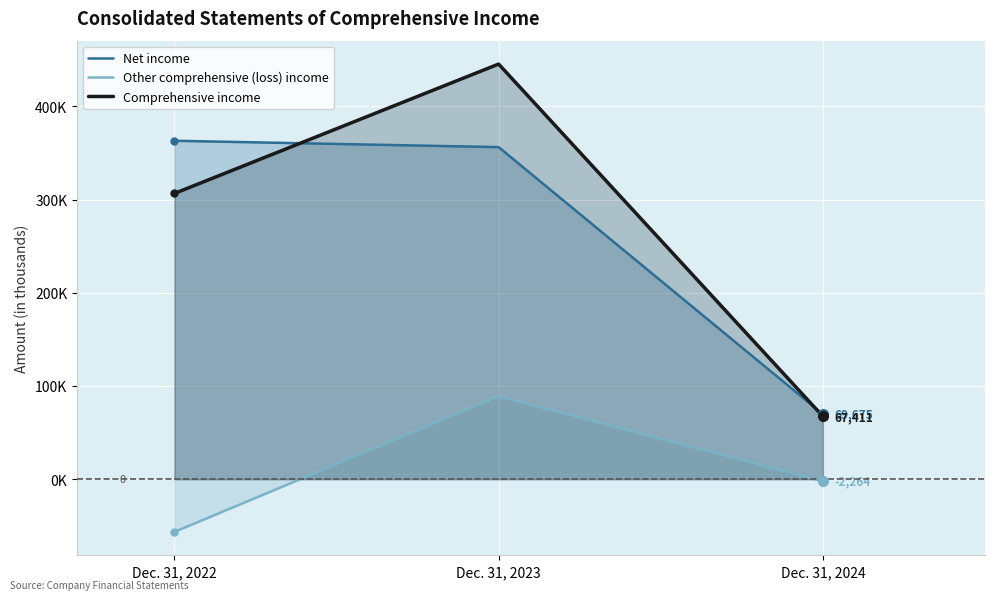

Which category has the highest value across all series?

Dec. 31, 2023